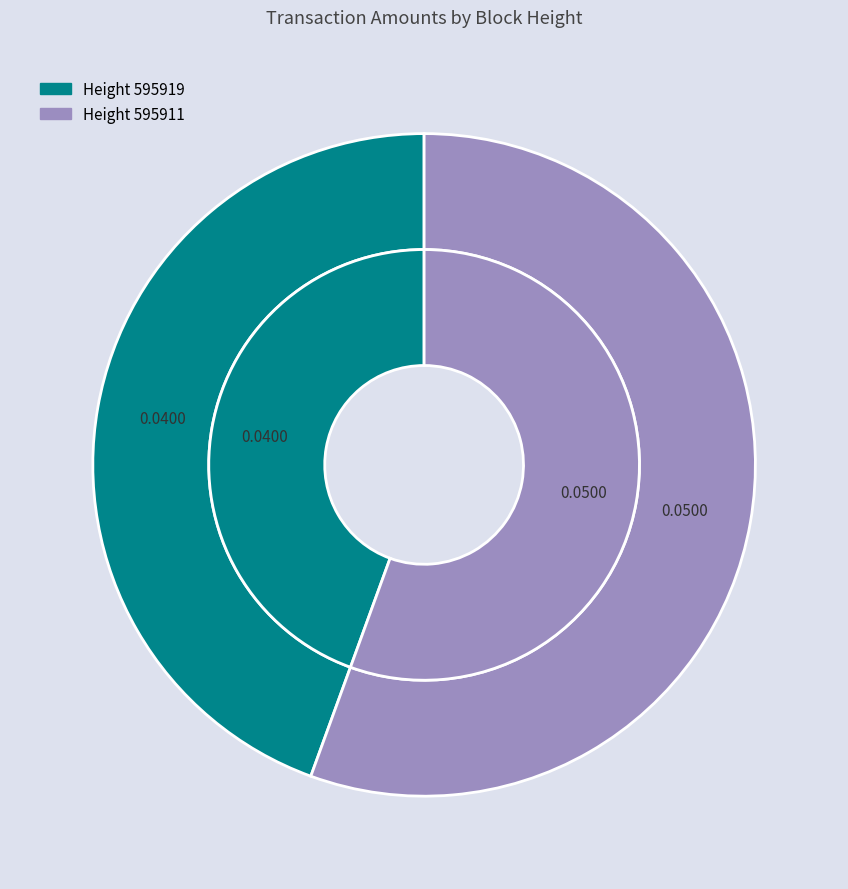

To the nearest percent, what is the average slice percentage?

50%